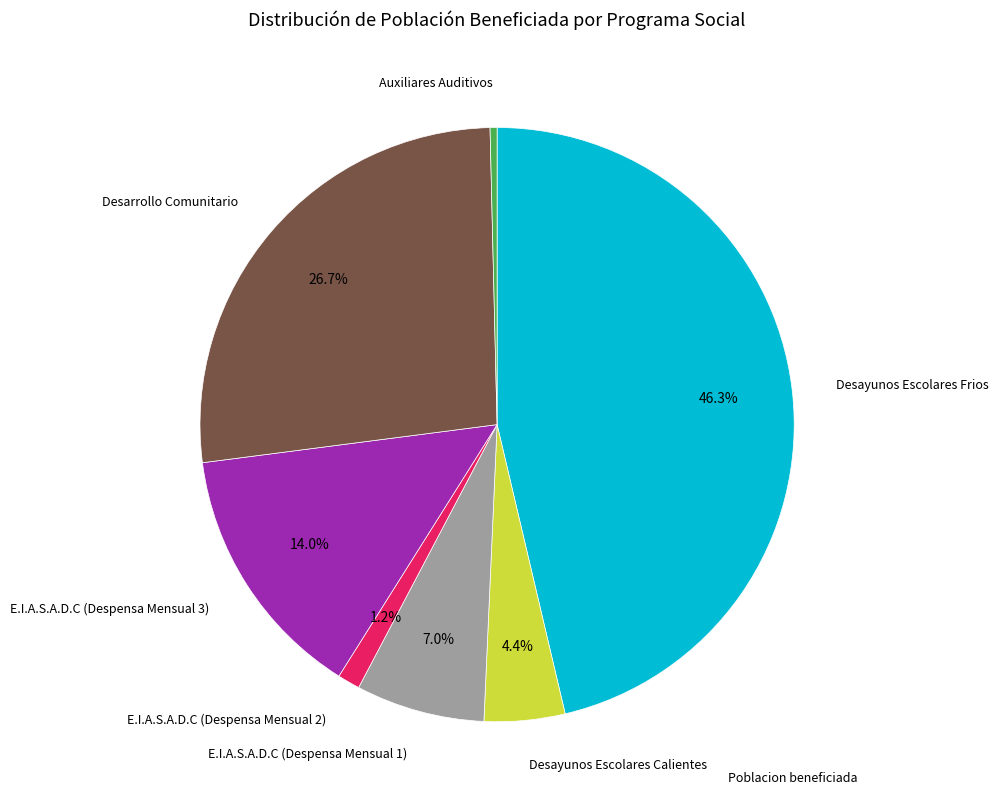

Is there any slice that represents more than half of the pie?

No